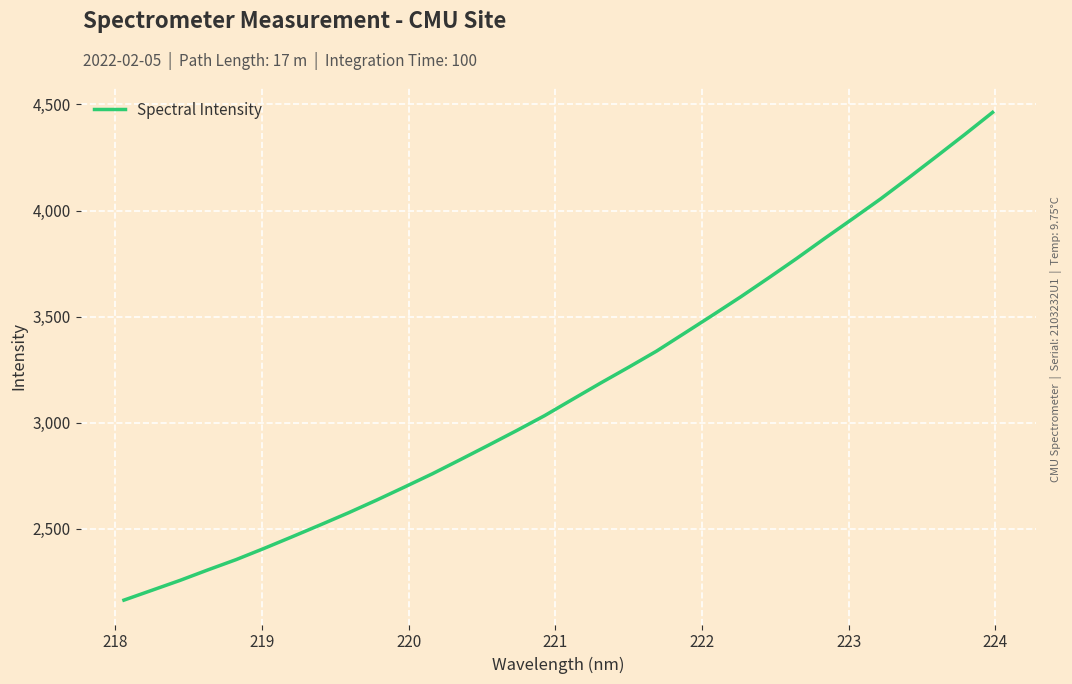

What is the maximum value shown in the chart?

4462.8